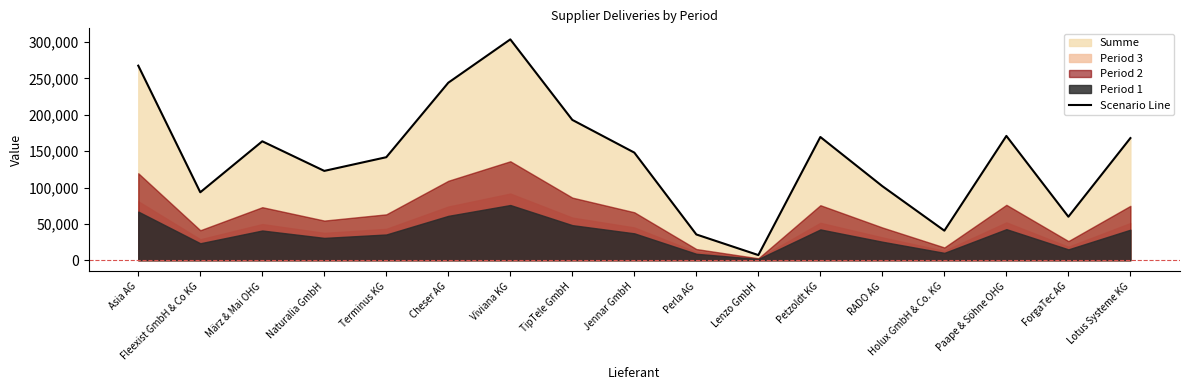

What is the minimum value for Scenario Line?

7106